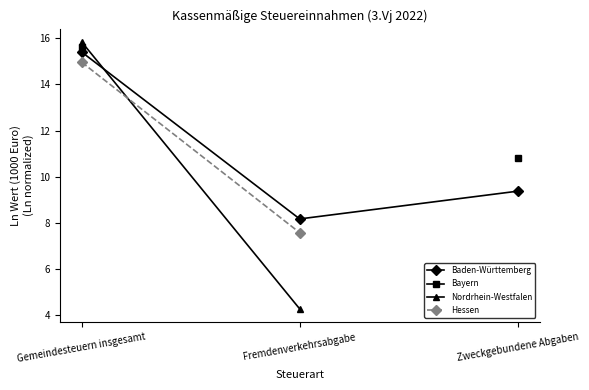

How many positive values does the Bayern series have?

2